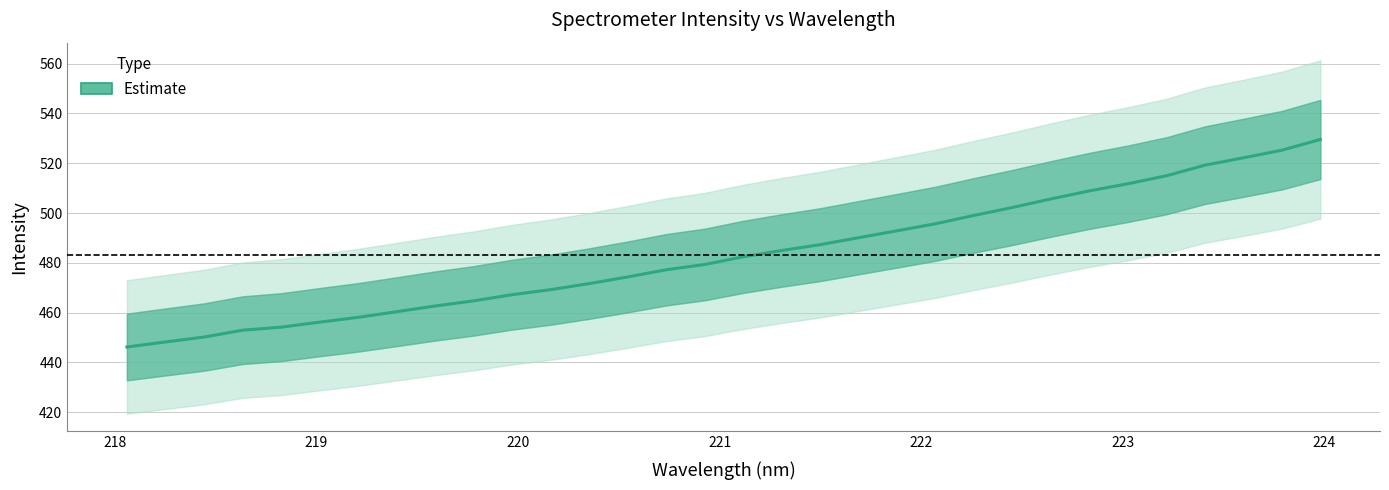

How many data points does each series have?

32